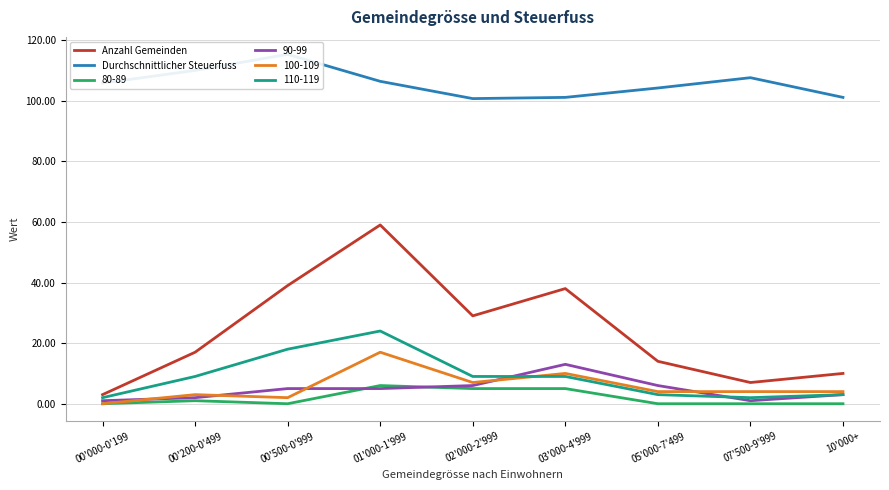

What is the difference between the second highest and minimum values in the Durchschnittlicher Steuerfuss series?

9.3